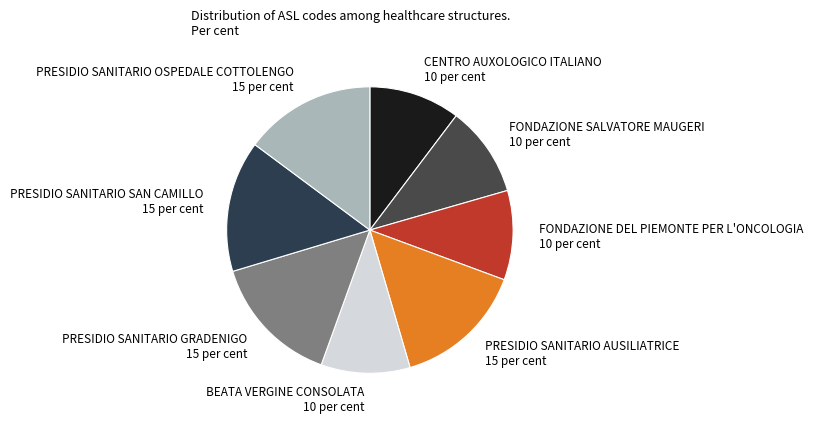

Is there a majority slice in this chart?

No